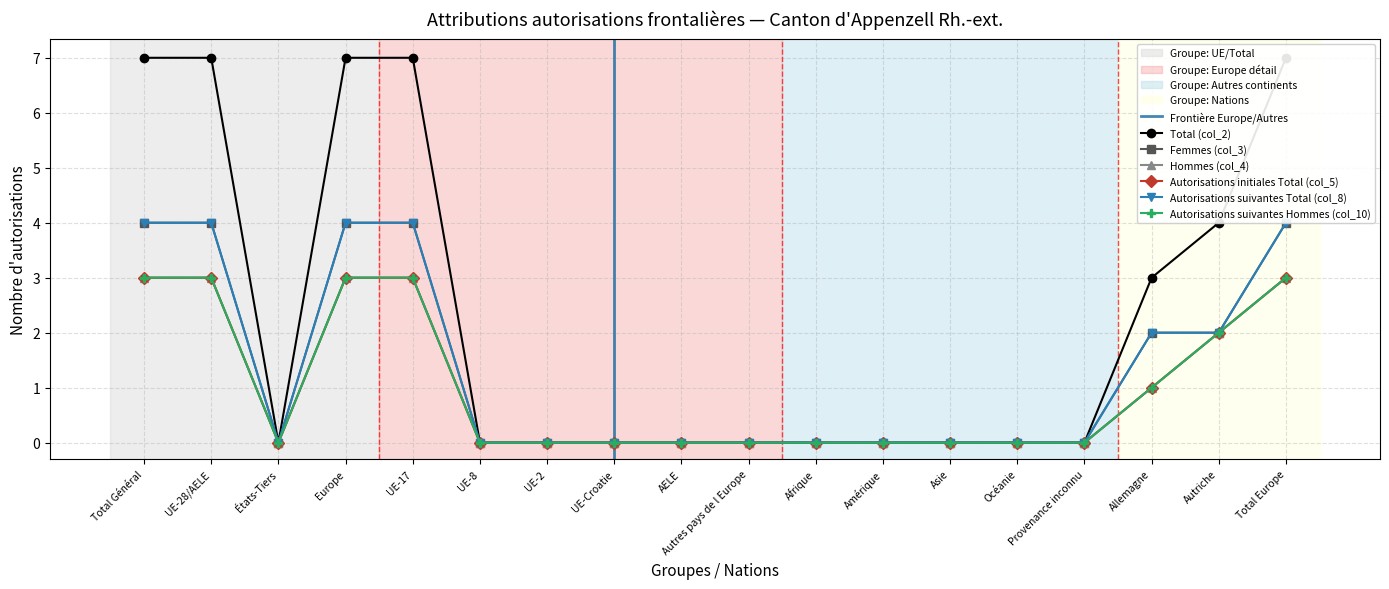

What value does the Total (col_2) series have at Allemagne?

3